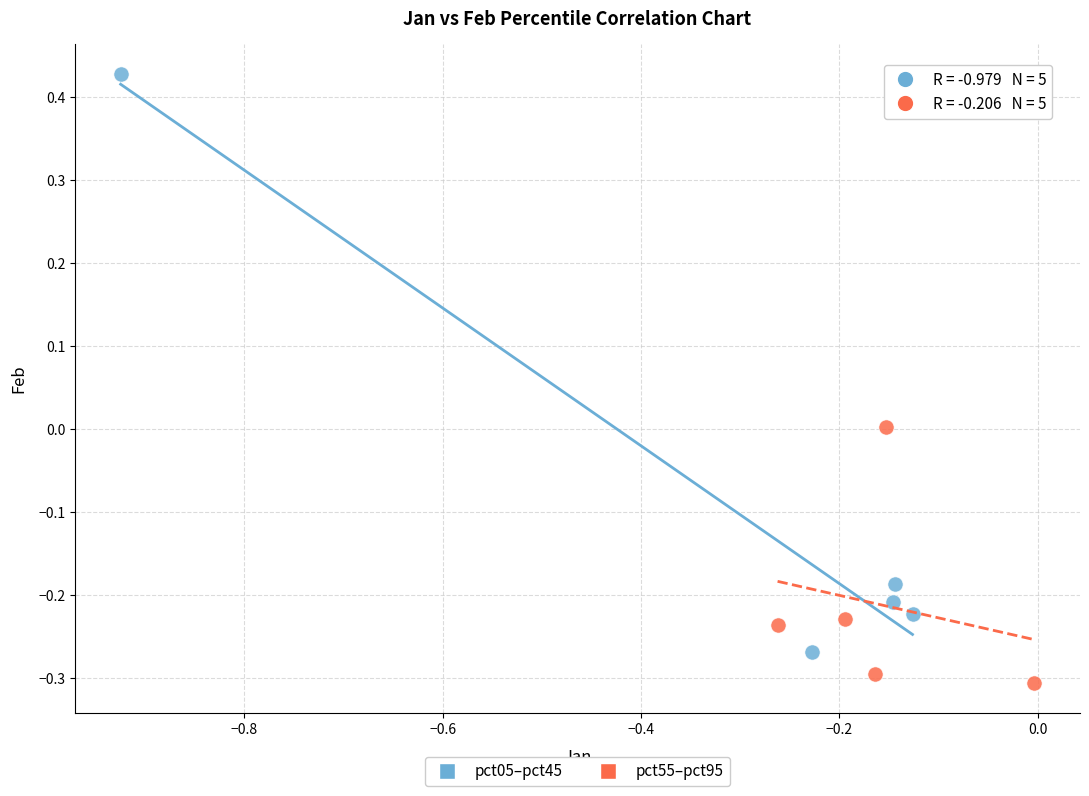

Which series has the widest spread of Y values?

pct05–pct45